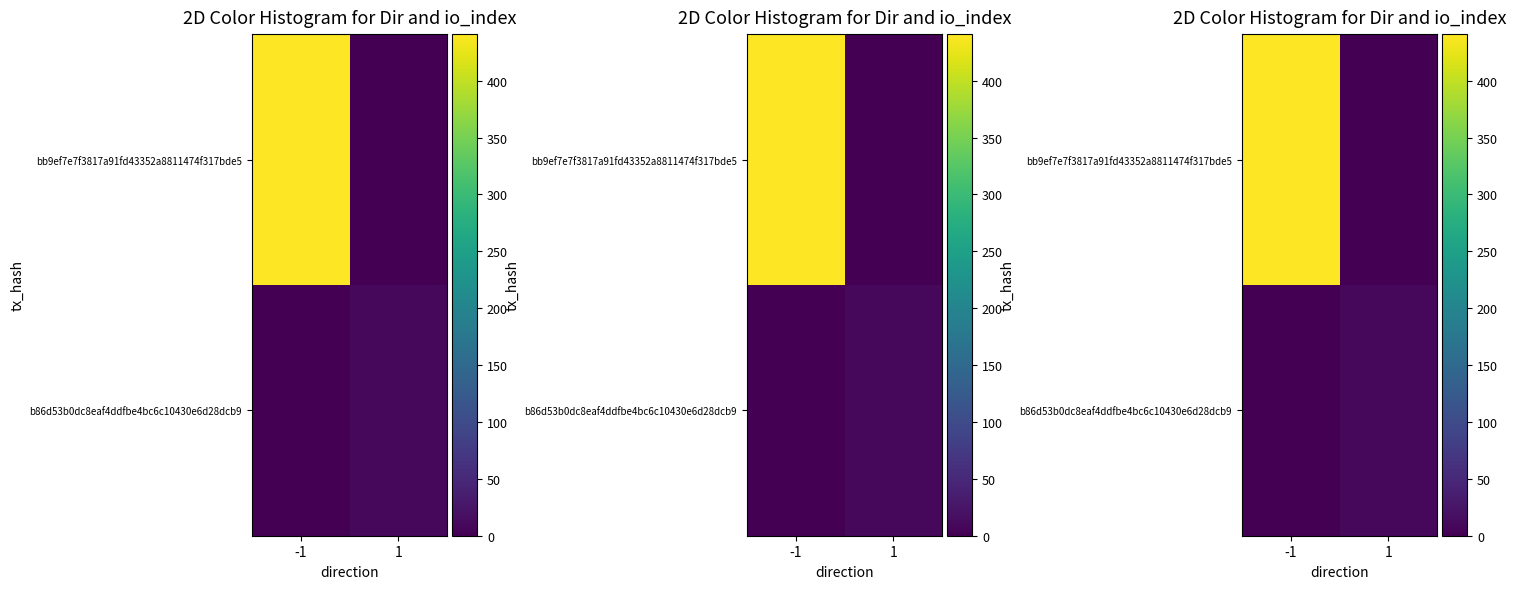

At -1, list the series in order from smallest to largest.

b86d53b0dc8eaf4ddfbe4bc6c10430e6d28dcb9, bb9ef7e7f3817a91fd43352a8811474f317bde5